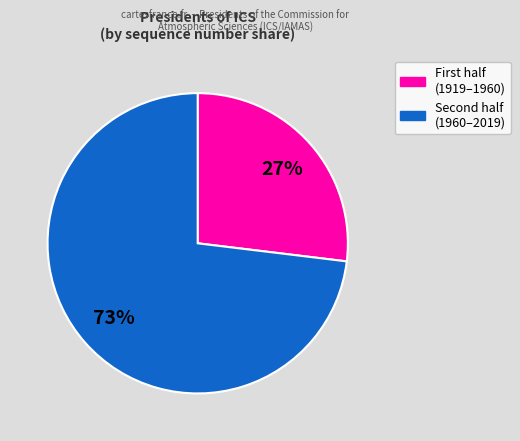

Does any single category account for the majority?

Yes